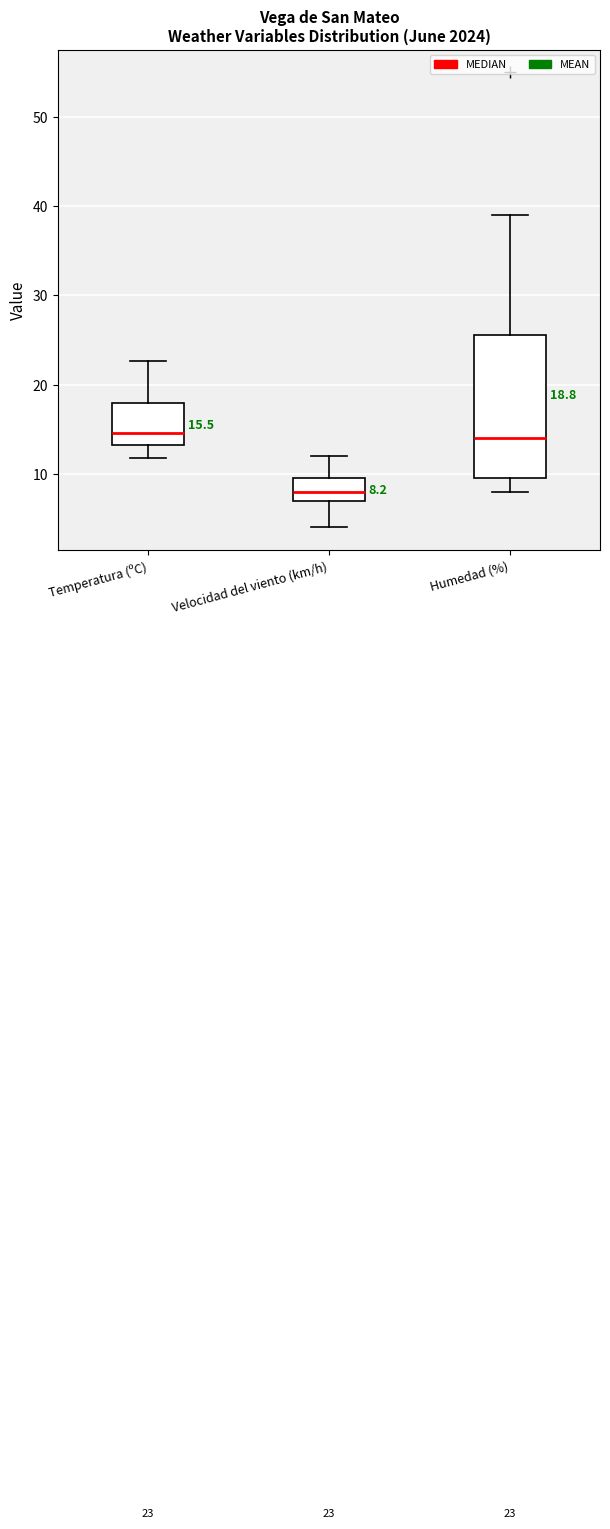

Comparing the boxes themselves (not the whiskers), which one is the tallest?

Humedad (%)